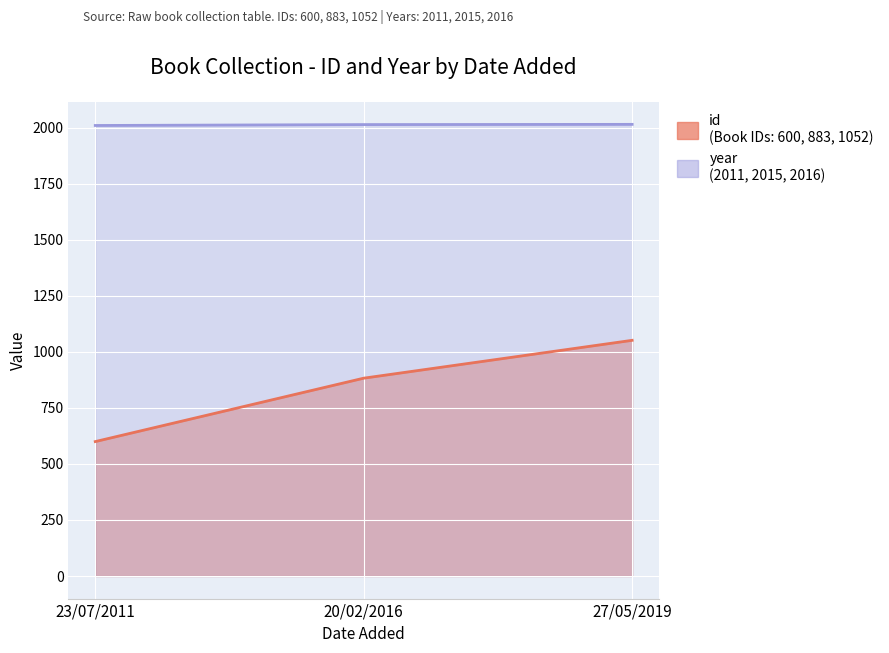

What are all the series names shown in the legend?

id, year